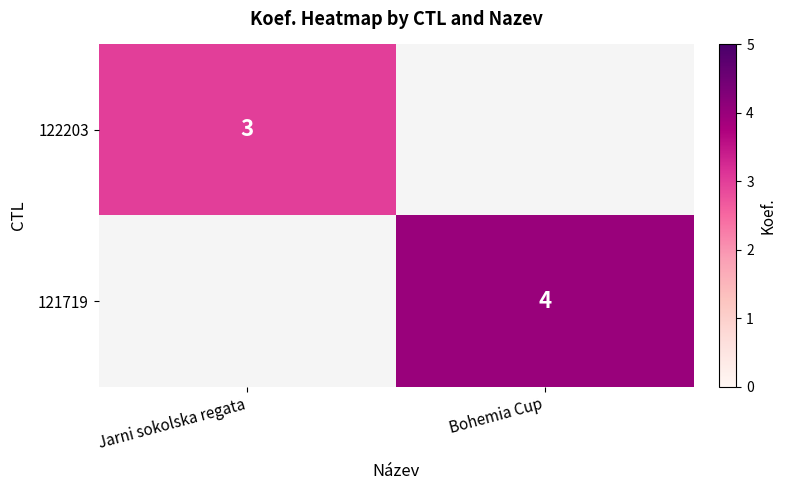

Is the value of 121719 at Bohemia Cup greater than the value of 122203 at Jarni sokolska regata?

Yes